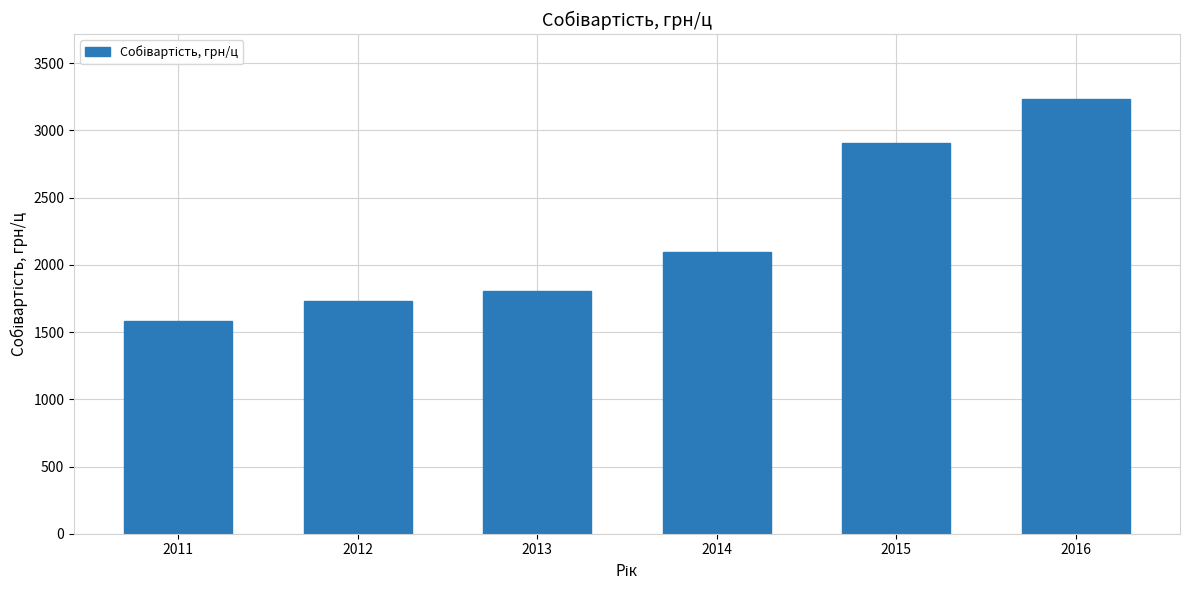

Reading left to right, what are all the values shown in this chart?

2011=1580.3	2012=1734.9	2013=1807.0	2014=2093.5	2015=2909.0	2016=3231.1